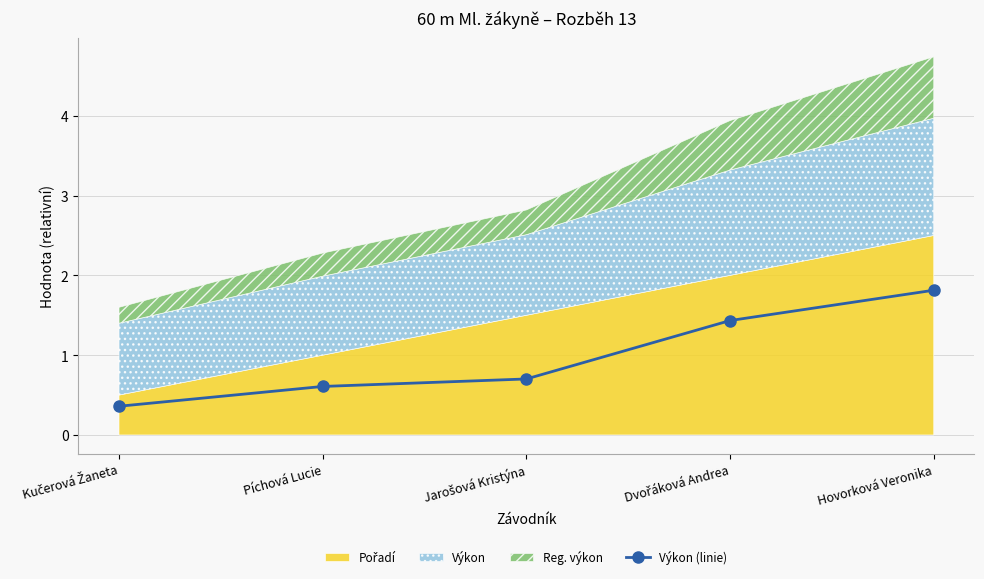

What position from the right is Hovorková Veronika?

1